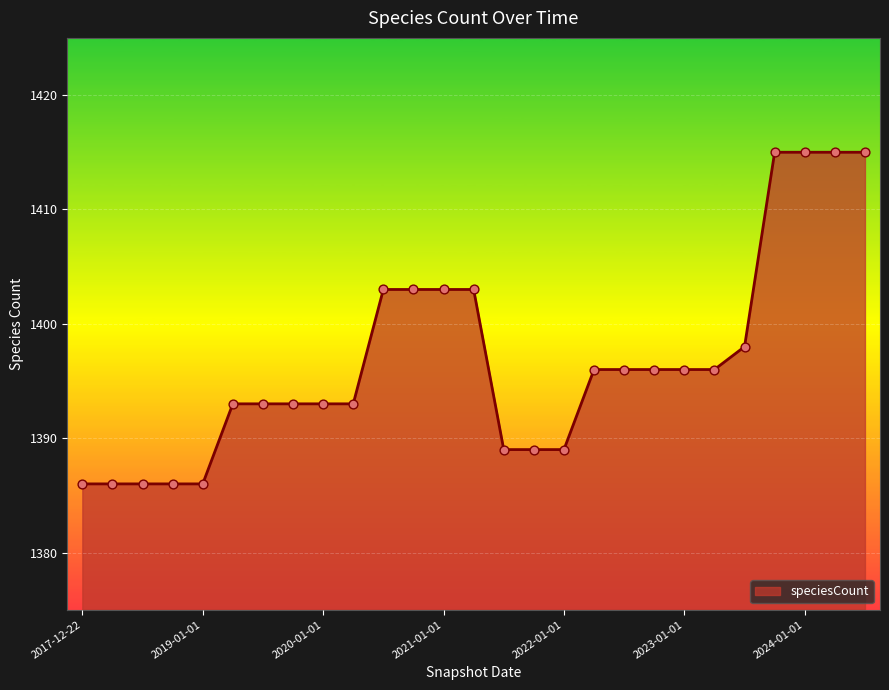

What is the difference between the maximum and minimum values?

29